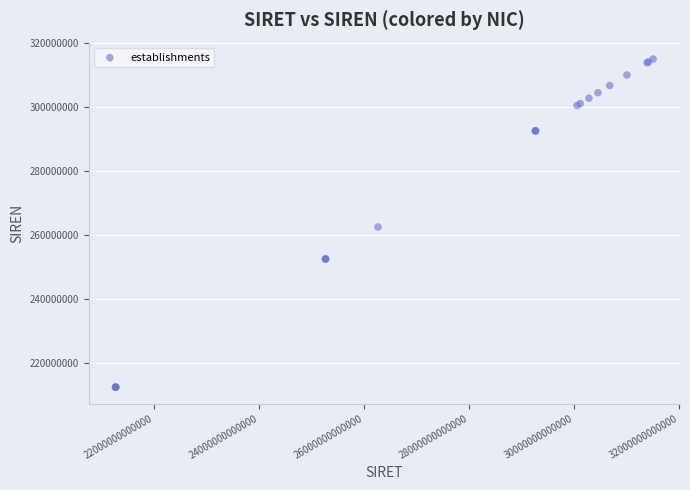

What Y value in the scatter plot is closest to 263816675?

262601768